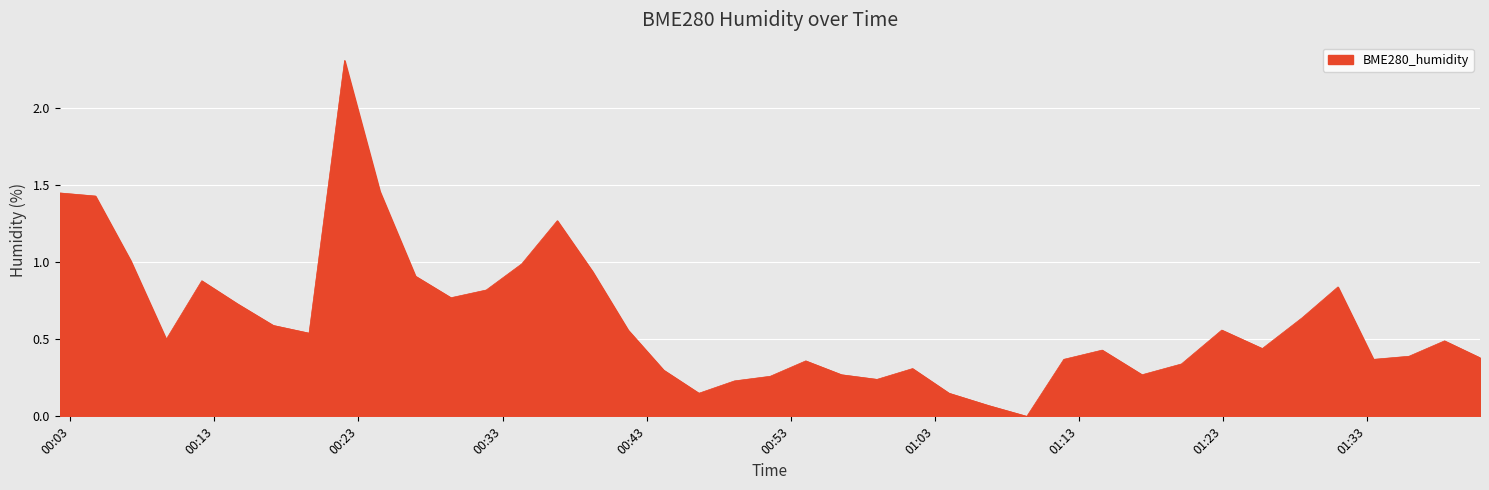

What is the difference between the maximum and minimum values?

2.3